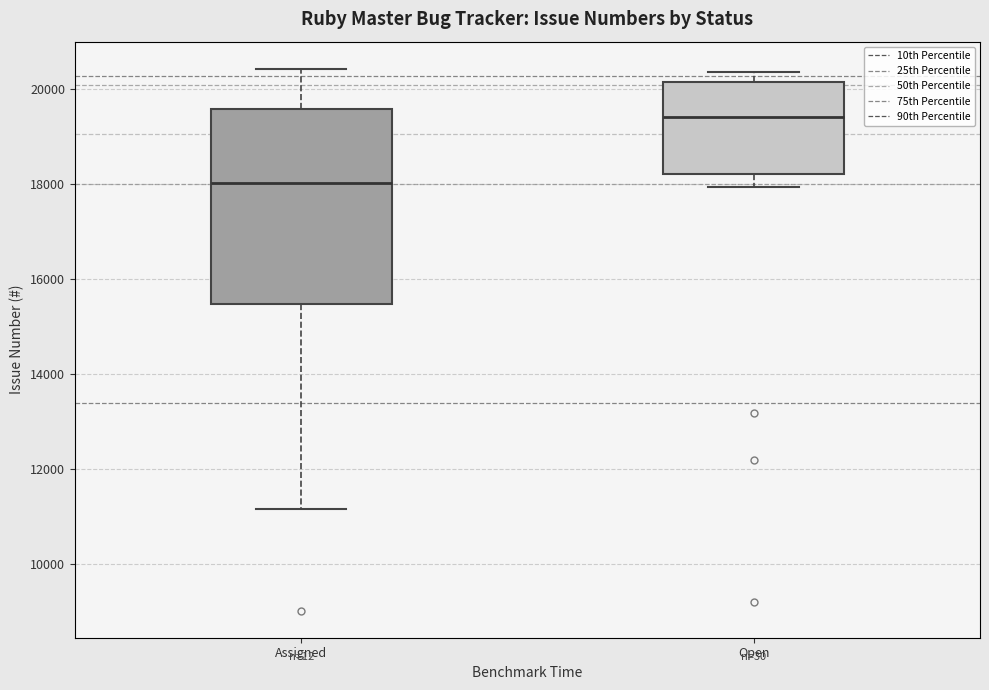

Reading left to right, transcribe this box plot: for each box, give where its median line is, the range the box spans, and where its two whiskers end, as read against the y-axis. The values are not printed on the chart, so give them approximately, as read against the axis.

Assigned: median 18000, box 15400 to 19600, whiskers 11200 to 20400
Open: median 19400, box 18200 to 20200, whiskers 18000 to 20400